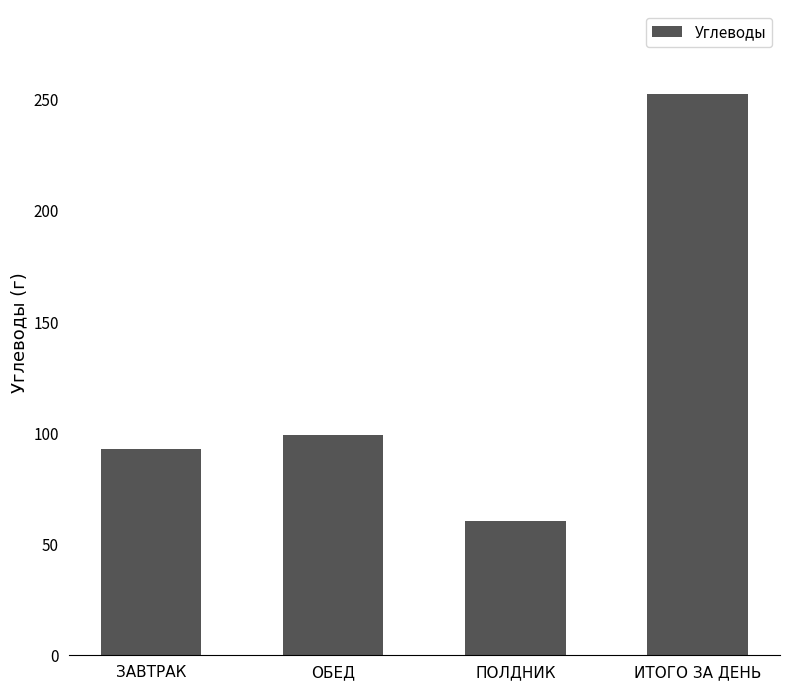

True or false: the data shows 405.1 at ИТОГО ЗА ДЕНЬ.

False